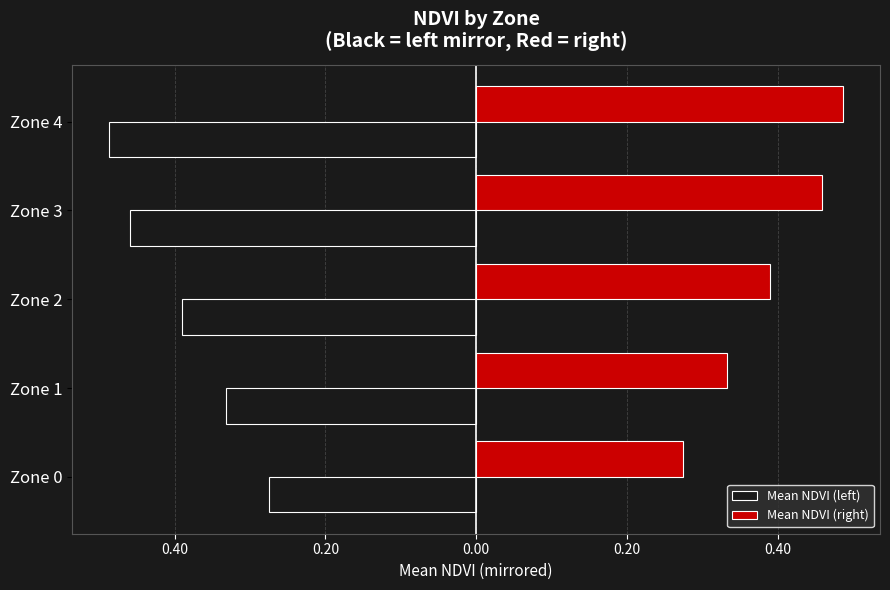

What are all the series names shown in the legend?

Mean NDVI (left), Mean NDVI (right)